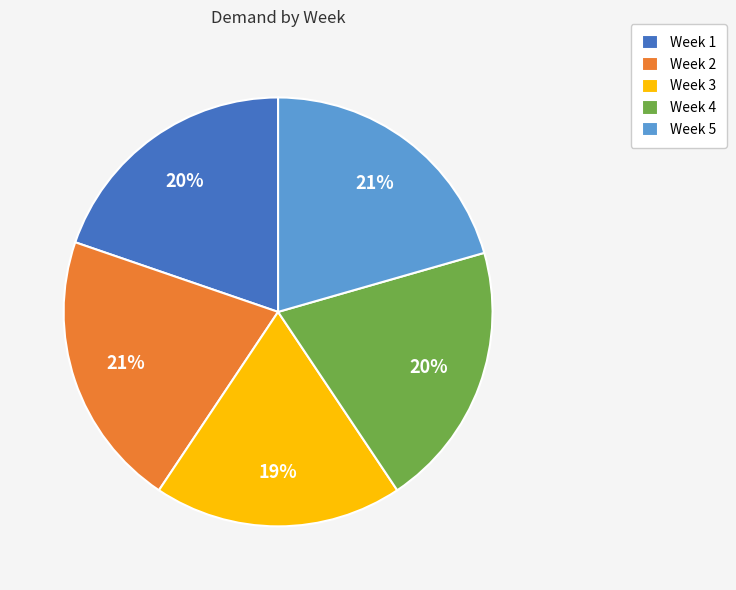

How many slices are in this pie chart?

5